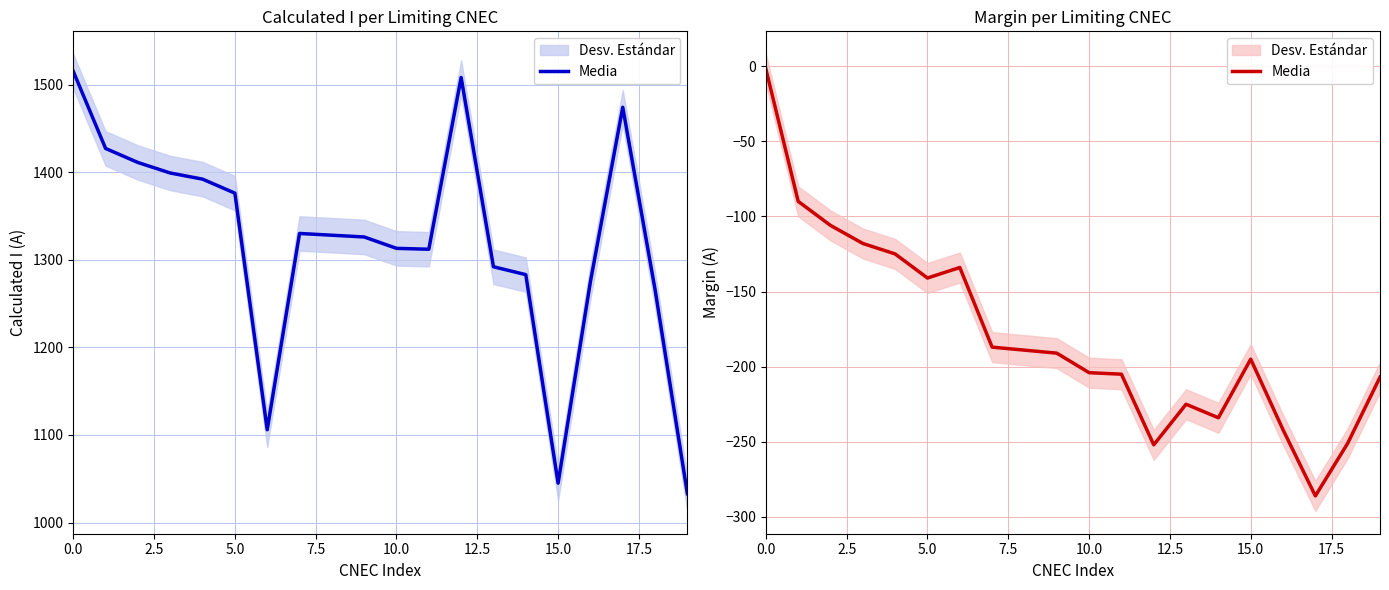

The chart shows a value of -205 at 11. True or false?

True